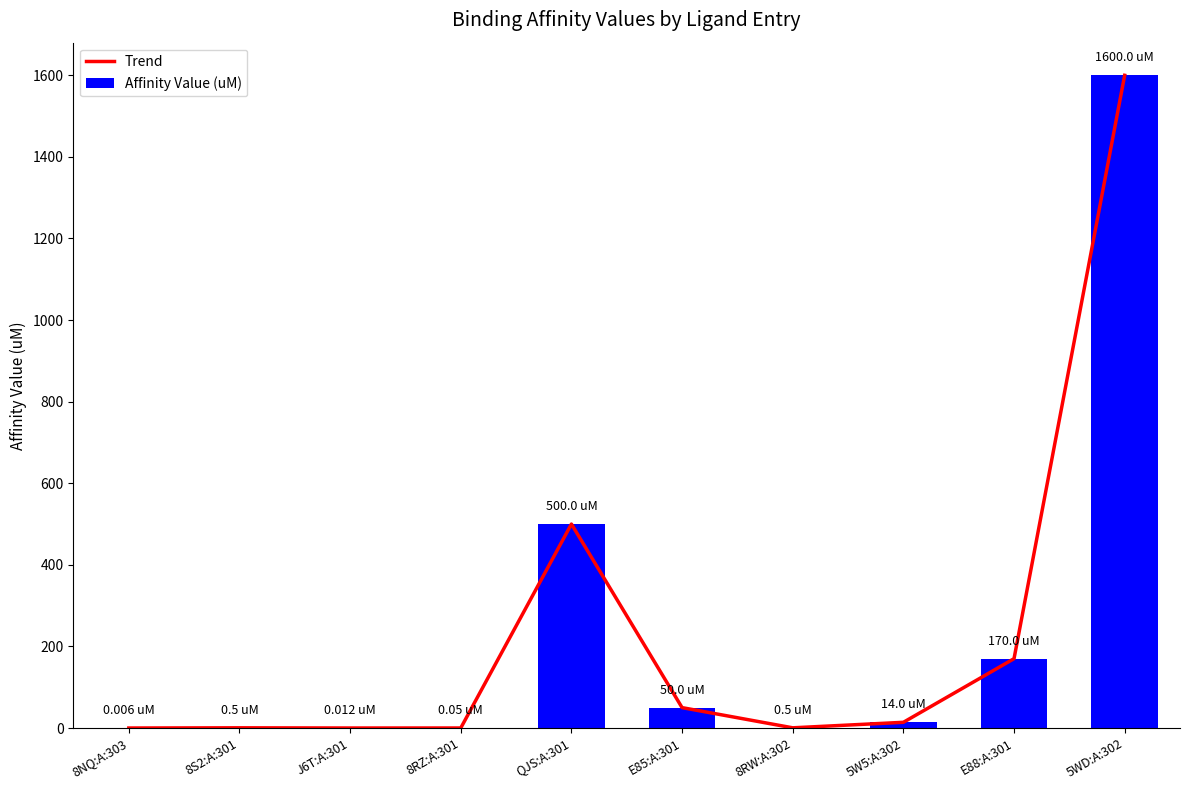

Reading left to right, list all the values displayed in this chart.

Trend: 0.0	0.5	0.0	0.1	500.0	50.0	0.5	14.0	170.0	1600.0
Affinity Value (uM): 0.0	0.5	0.0	0.1	500.0	50.0	0.5	14.0	170.0	1600.0